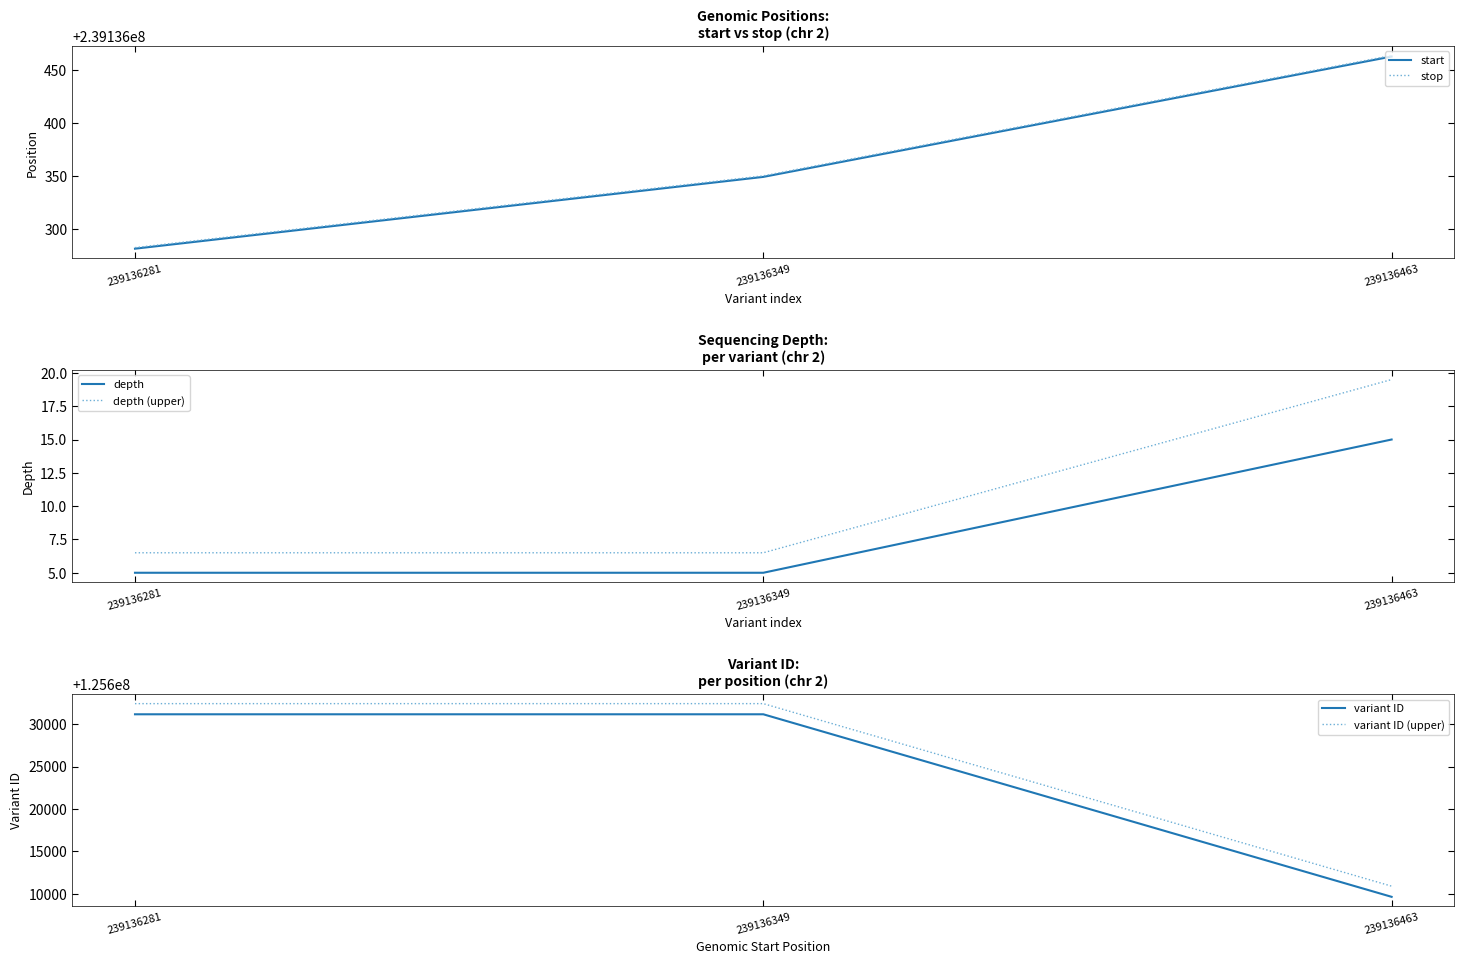

What is the average value of the stop series?

239136365.3